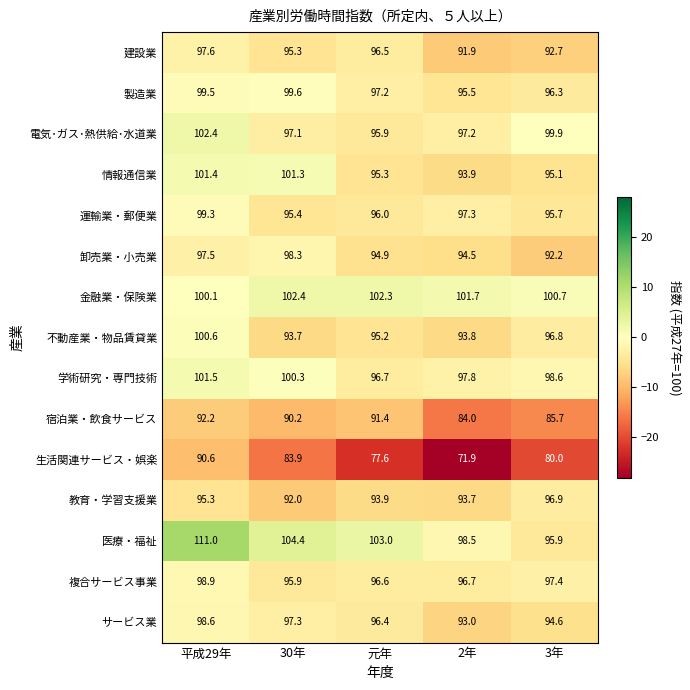

What is the sum of the 運輸業・郵便業 values at 3年 and 30年?

191.1